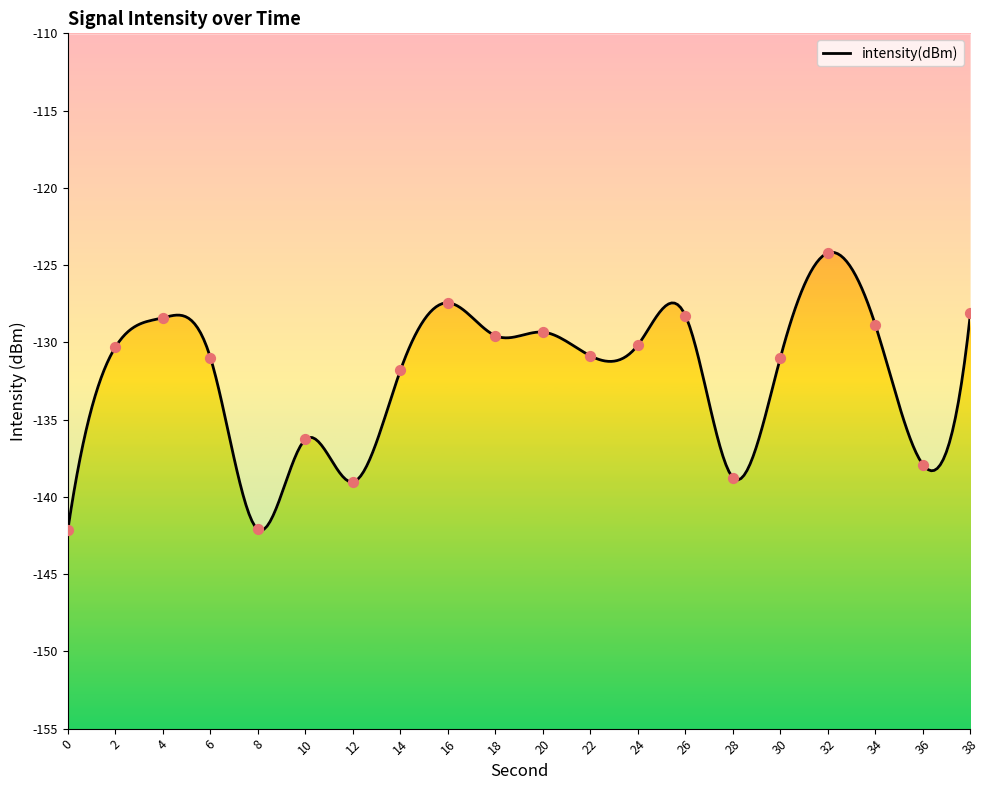

Between 32 and 0, which is larger?

32